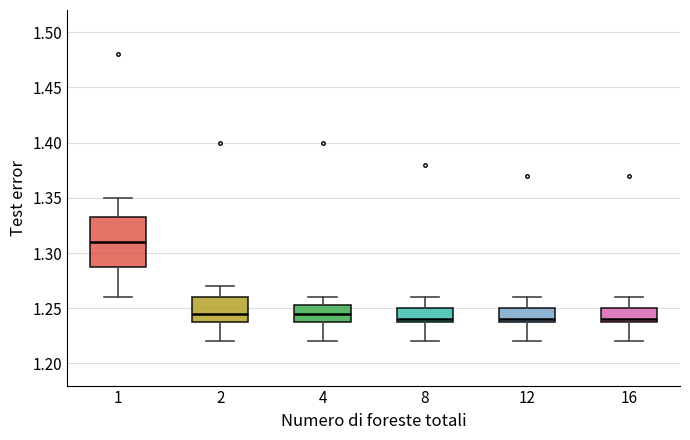

Reading left to right, transcribe this box plot: for each box, give where its median line is, the range the box spans, and where its two whiskers end, as read against the y-axis. The values are not printed on the chart, so give them approximately, as read against the axis.

1: median 1.310, box 1.290 to 1.335, whiskers 1.260 to 1.350
2: median 1.245, box 1.240 to 1.260, whiskers 1.220 to 1.270
4: median 1.245, box 1.240 to 1.255, whiskers 1.220 to 1.260
8: median 1.240 (just above the box's lower edge), box 1.240 to 1.250, whiskers 1.220 to 1.260
12: median 1.240 (just above the box's lower edge), box 1.240 to 1.250, whiskers 1.220 to 1.260
16: median 1.240 (just above the box's lower edge), box 1.240 to 1.250, whiskers 1.220 to 1.260